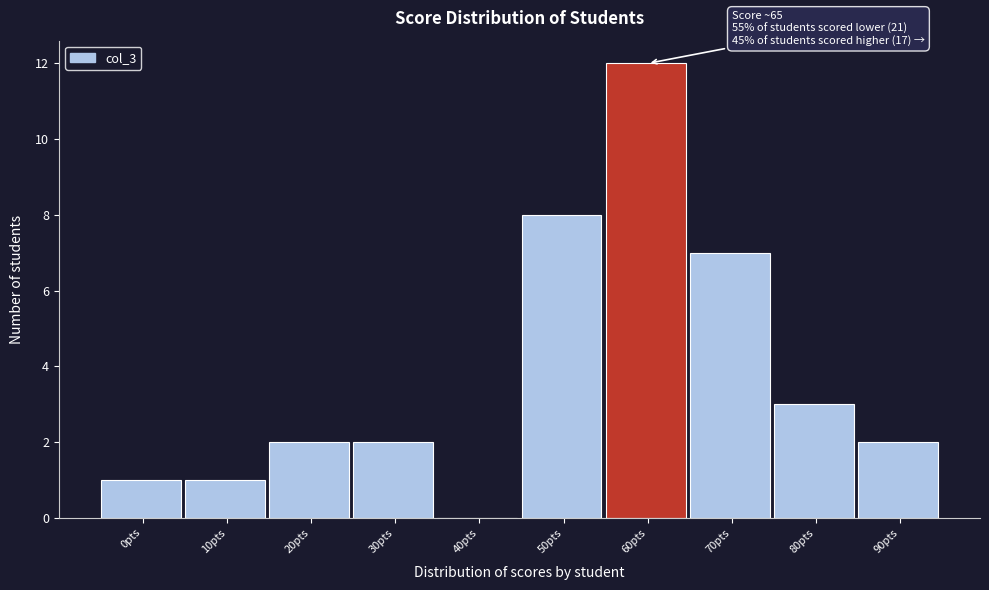

Reading left to right, transcribe all the data shown in this chart.

0pts=1	10pts=1	20pts=2	30pts=2	40pts=0	50pts=8	60pts=12	70pts=7	80pts=3	90pts=2